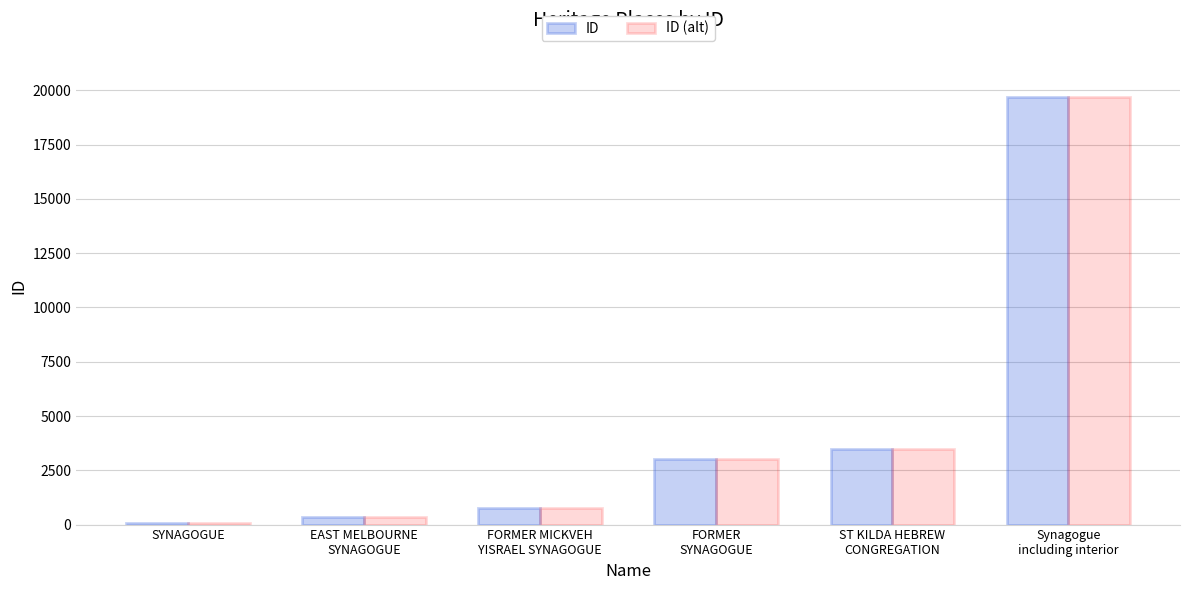

At which category is the sum across all series the highest?

Synagogue
including interior